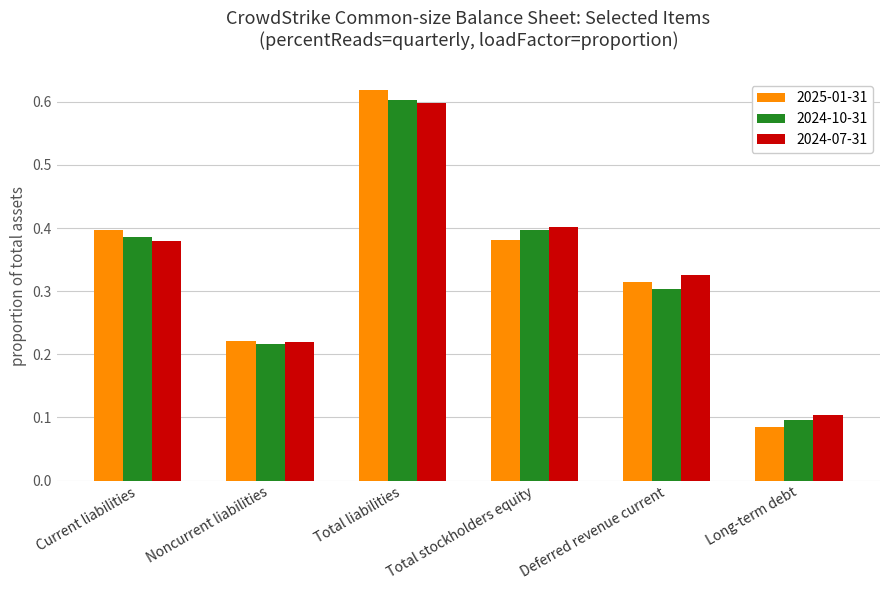

Which category has the highest value in the 2024-07-31 series?

Total liabilities